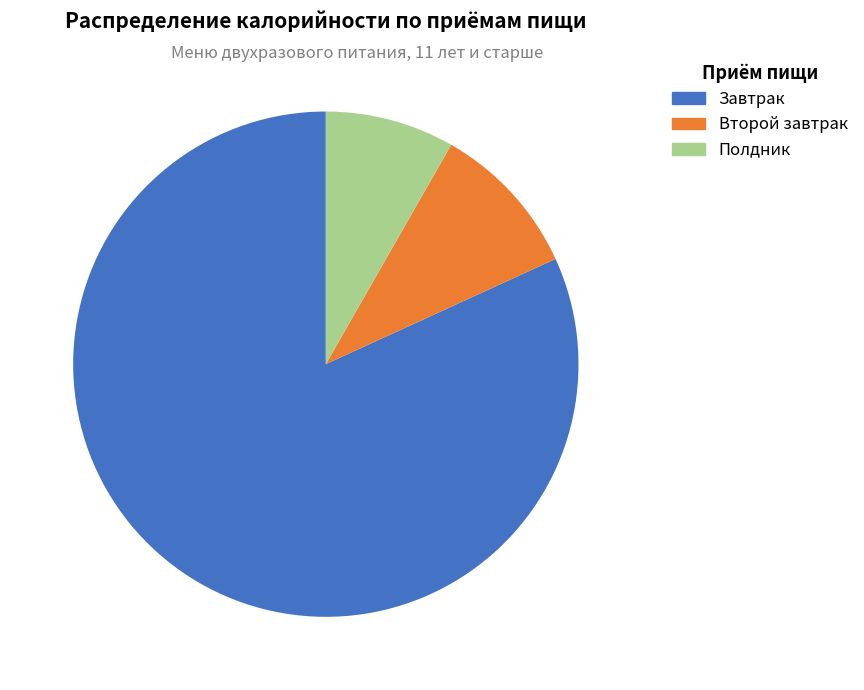

Combined, what portion of the pie is Полдник and Завтрак?

90.1%